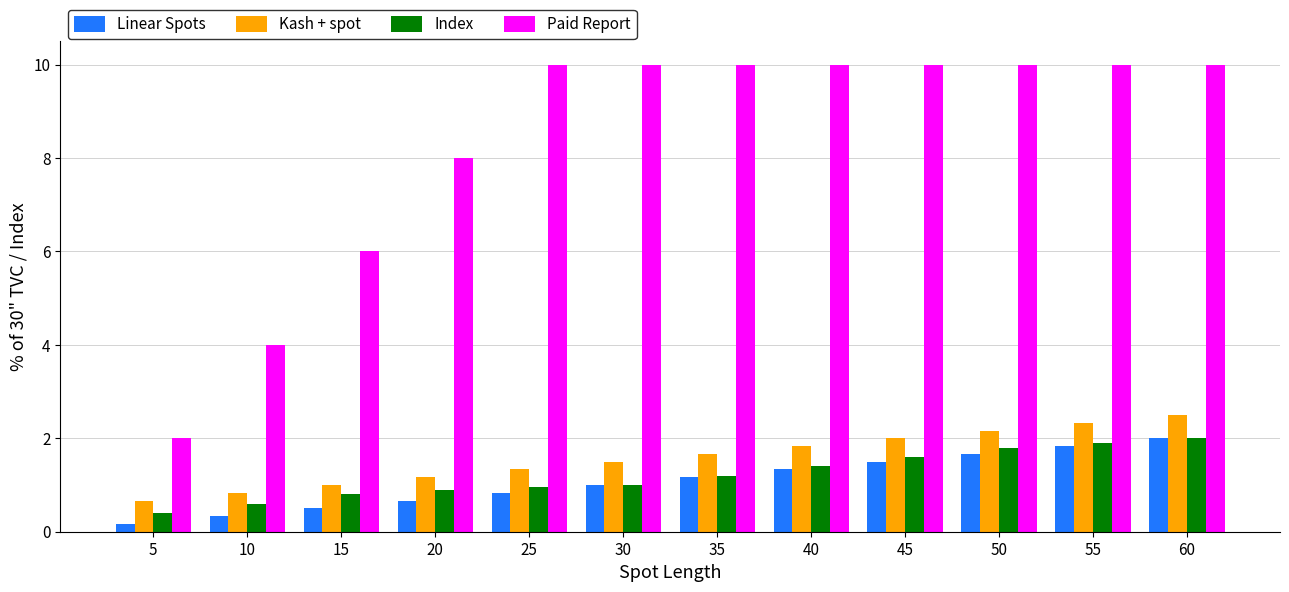

At which label is Kash + spot closest to 1?

15